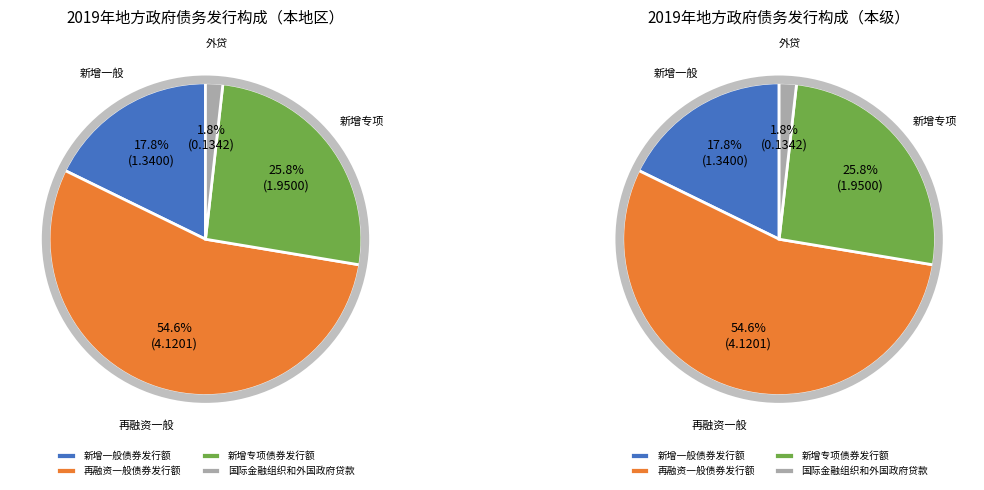

Rank the categories by value from lowest to highest.

国际金融组织和外国政府贷款, 新增一般债券发行额, 新增专项债券发行额, 再融资一般债券发行额